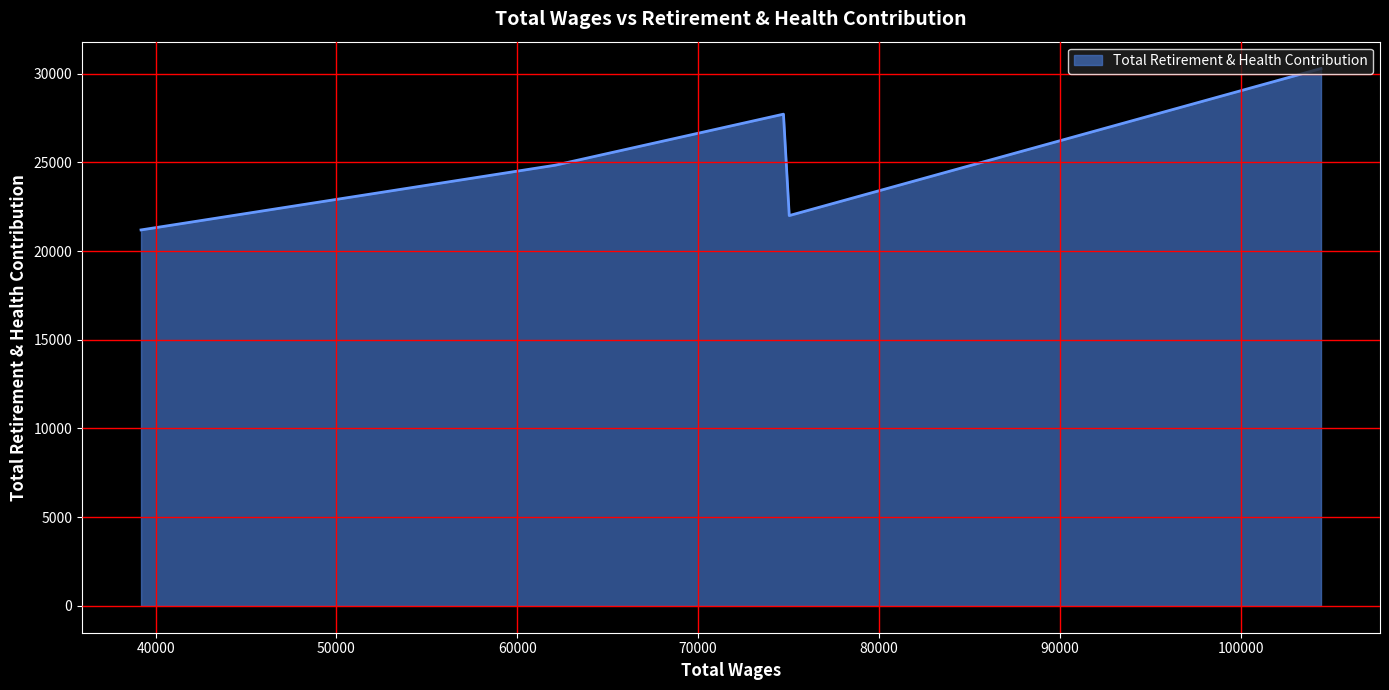

How many interior local valleys (lower than both neighbors) does the data have?

1